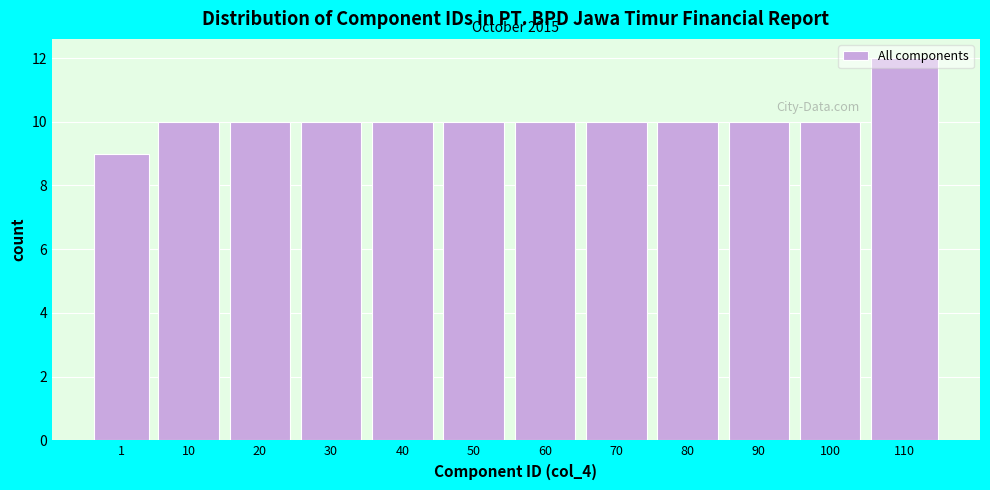

Read the value at 1.

9